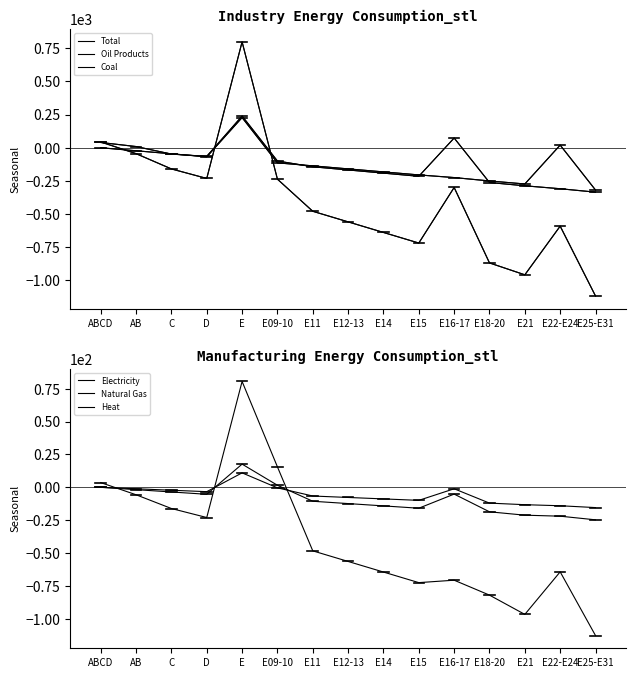

What are all the series names shown in the legend?

Total, Oil Products, Coal, Electricity, Natural Gas, Heat